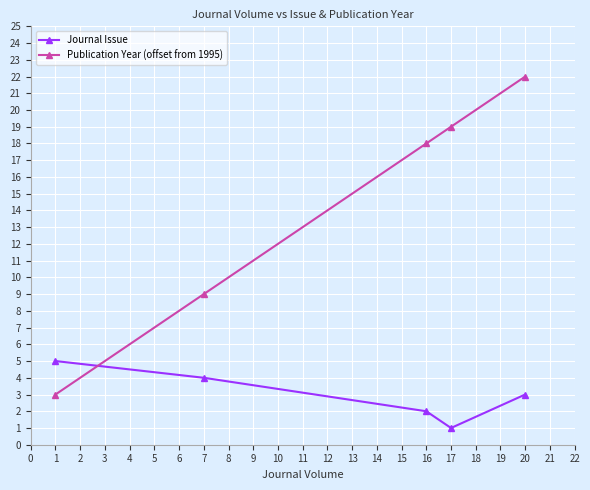

What is the sum of all Journal Issue values?

15